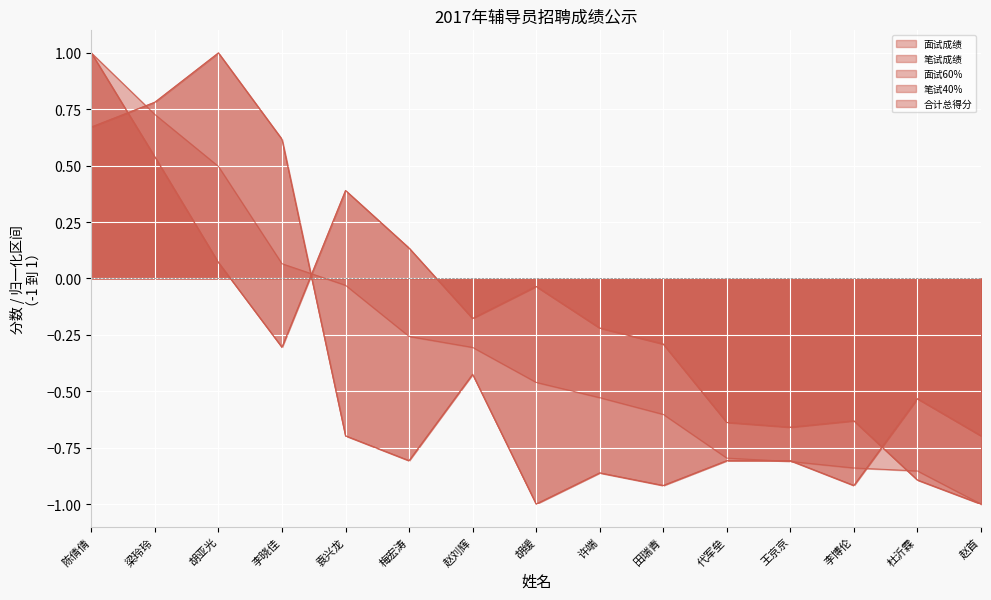

Which series has the largest range (max minus min)?

面试成绩